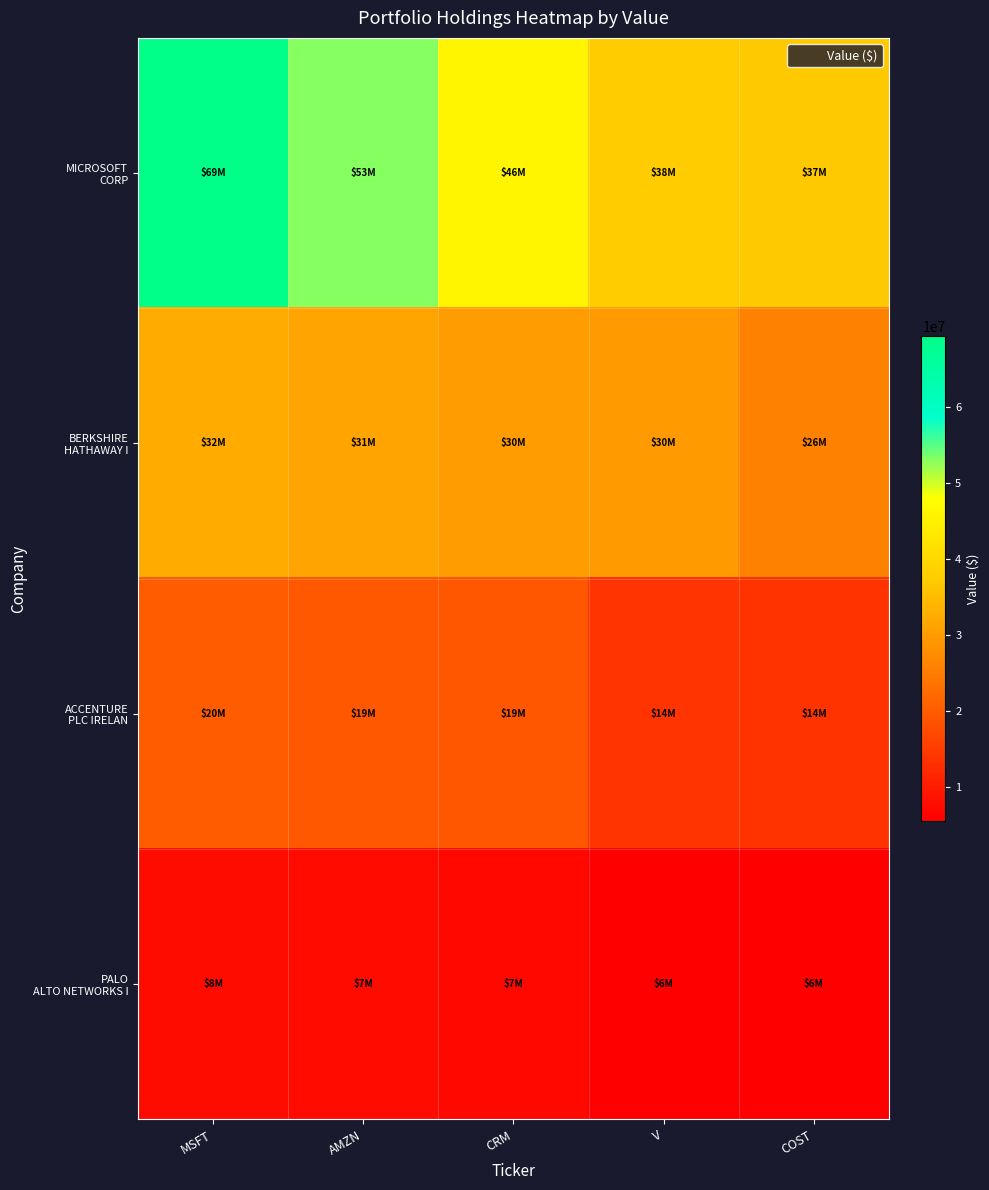

Which series has the largest total across all categories?

MICROSOFT CORP